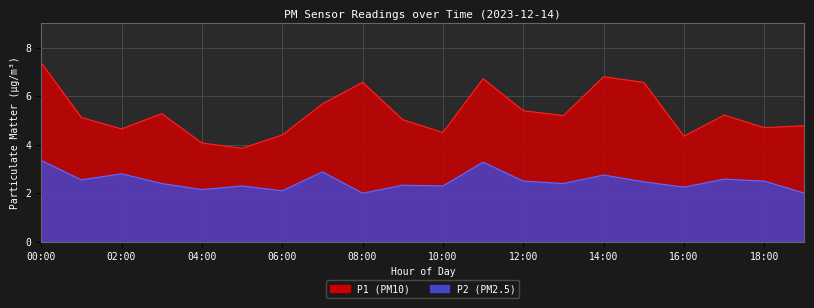

What are all the series names shown in the legend?

P1, P2